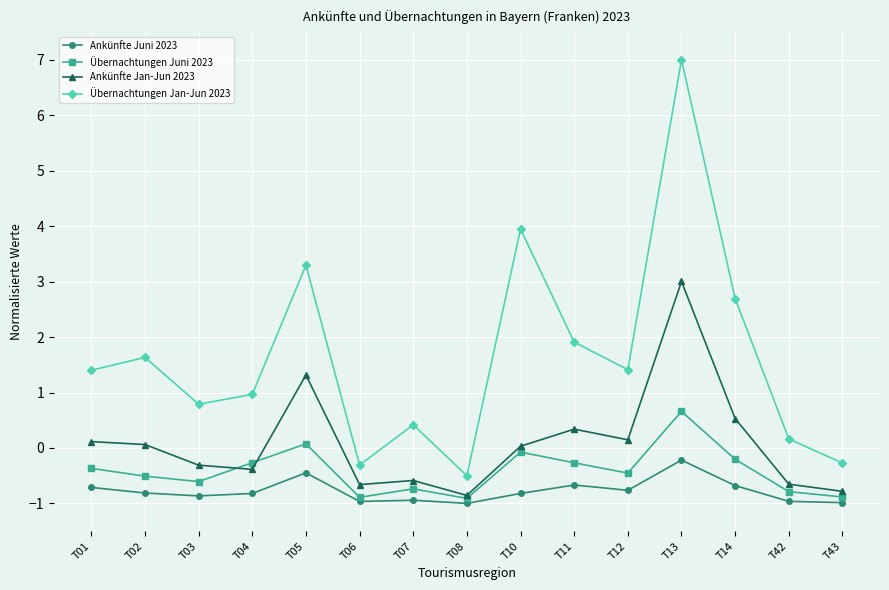

How many negative values does the Übernachtungen Juni 2023 series have?

13